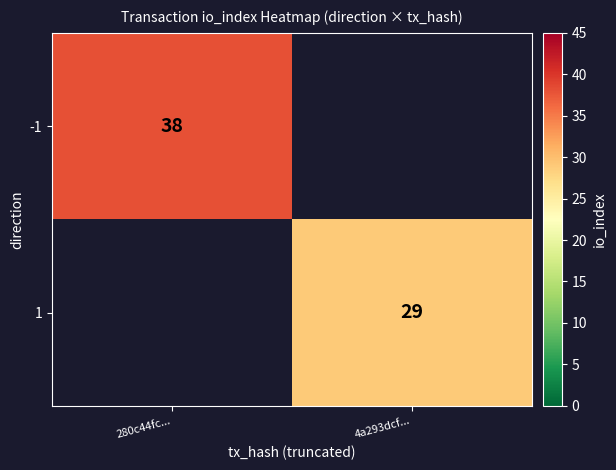

True or false: -1 has a value of 17 at 280c44fc....

False